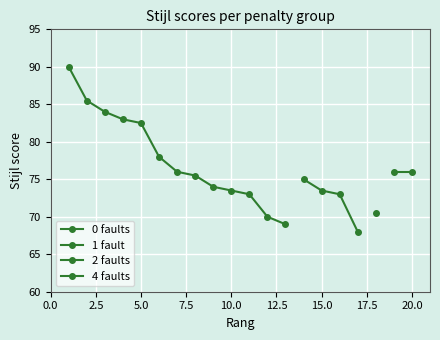

What is the sum of all values?

1526.0